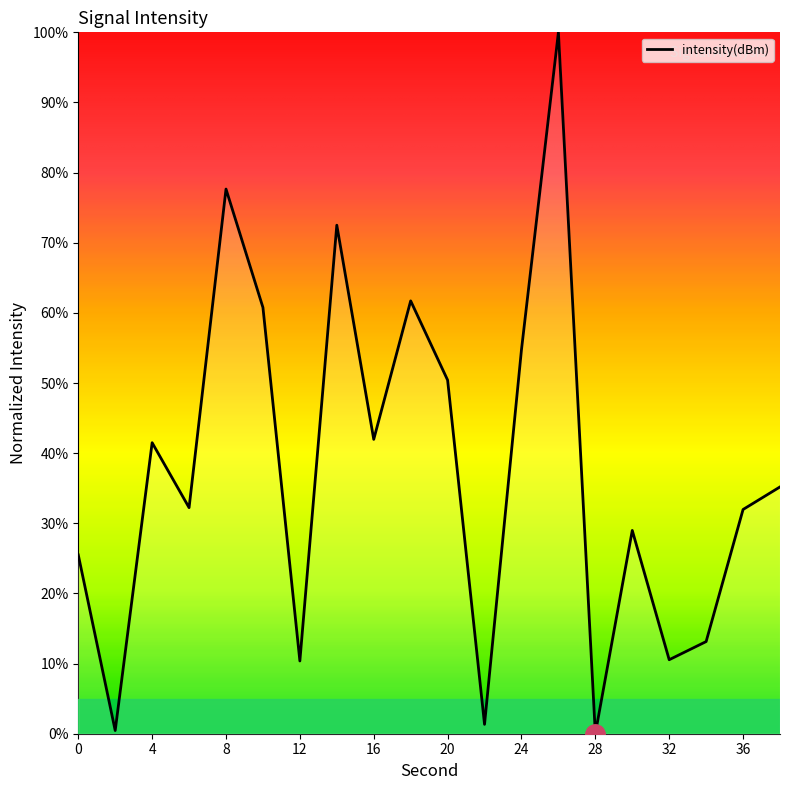

What is the average value?

37.5